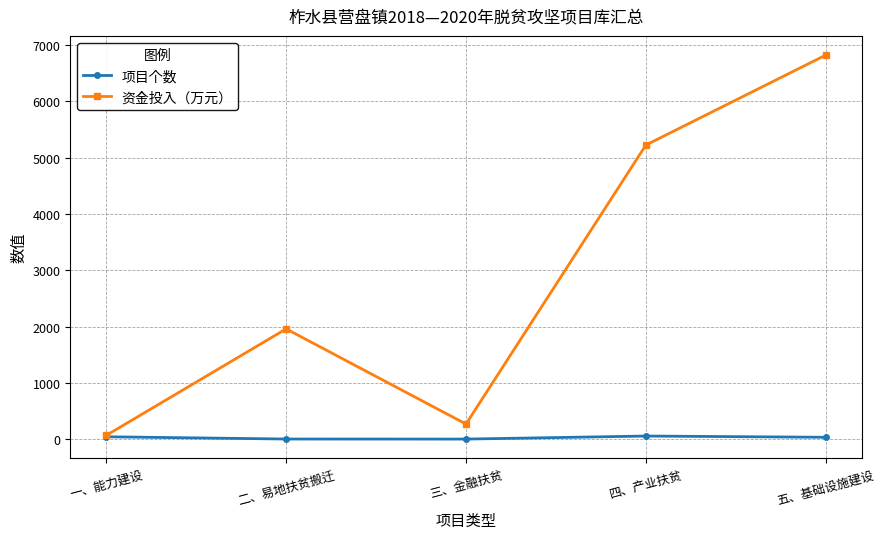

At 五、基础设施建设, list the series in order from smallest to largest.

项目个数, 资金投入（万元）